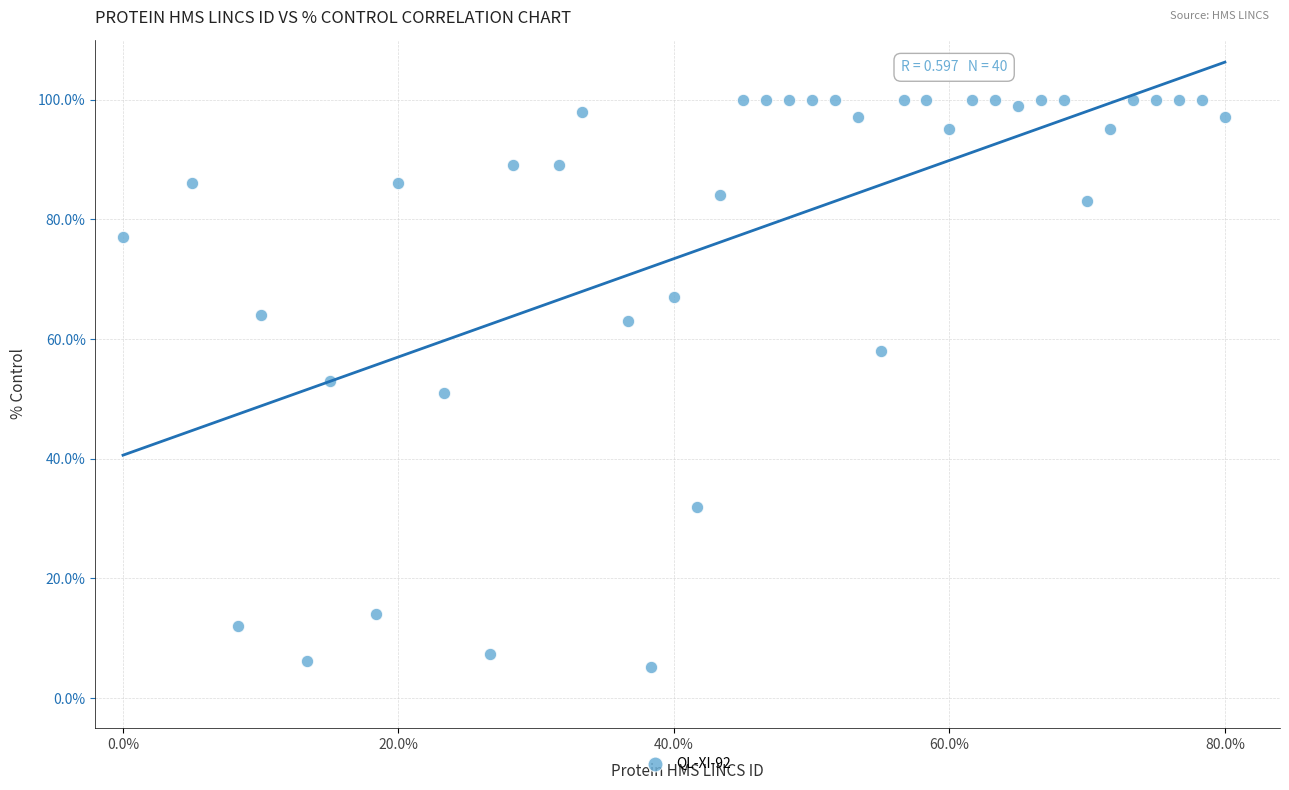

What is the range of X values (max minus min)?

80.0